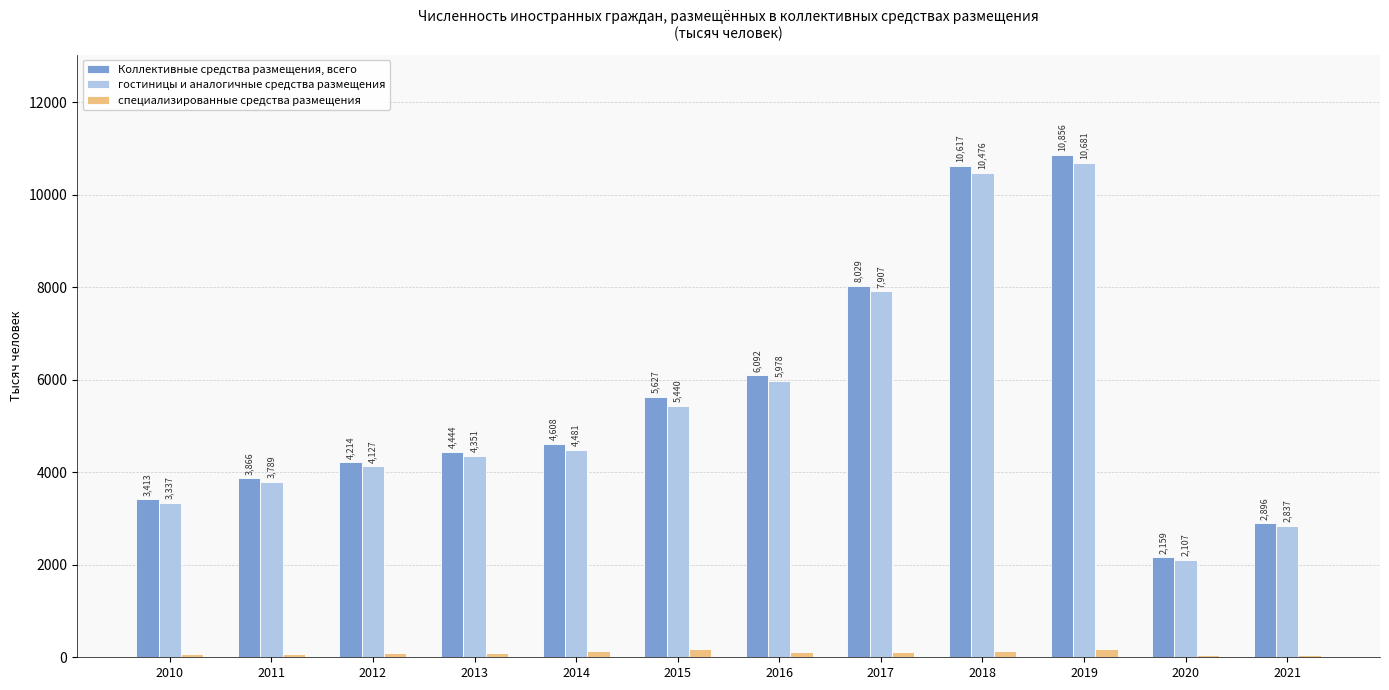

How many values in the гостиницы и аналогичные средства размещения series exceed 4480?

6